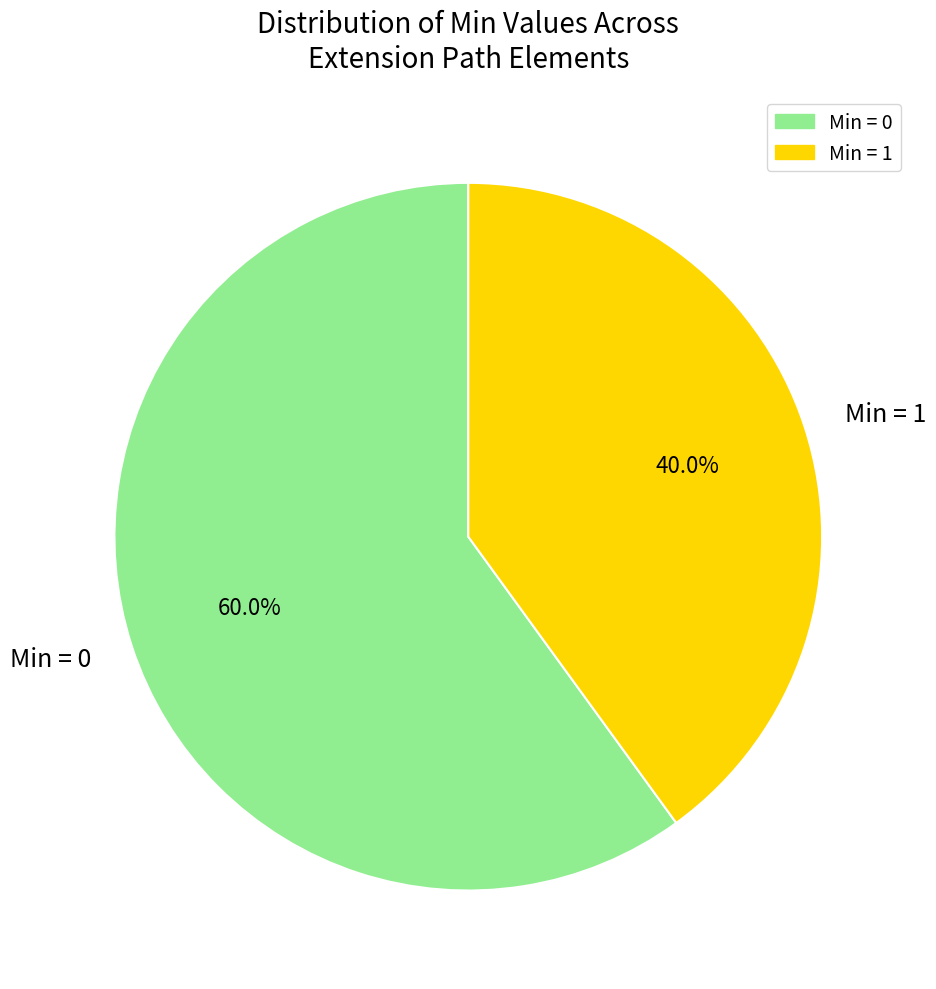

Approximately how many times larger is the value at Min = 0 compared to Min = 1?

1.5